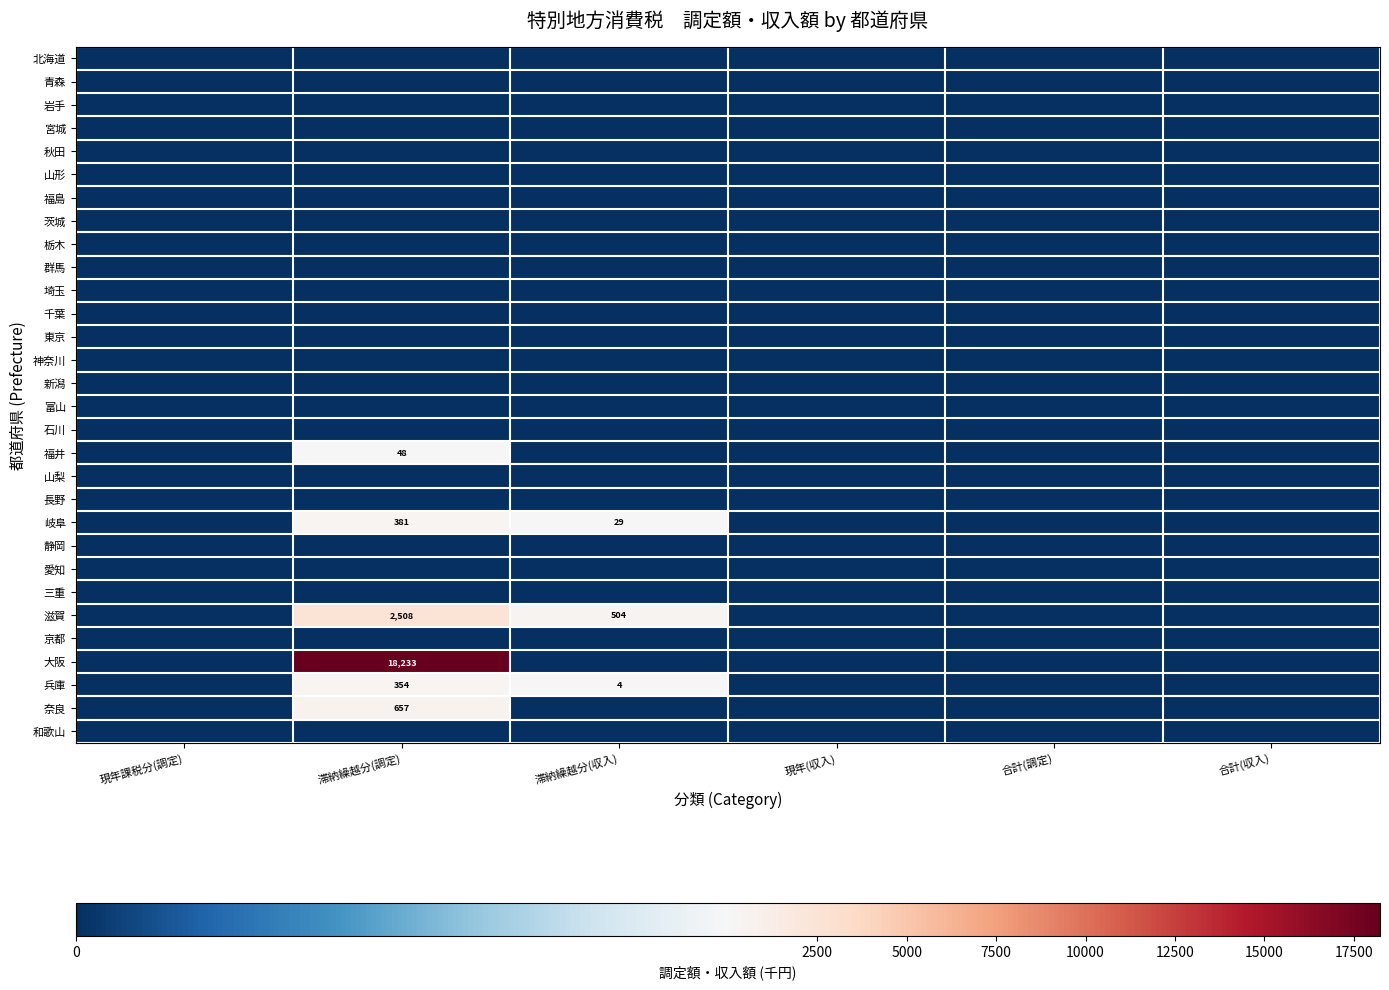

True or false: 大阪 has a value of 7353 at 滞納繰越分(調定).

False